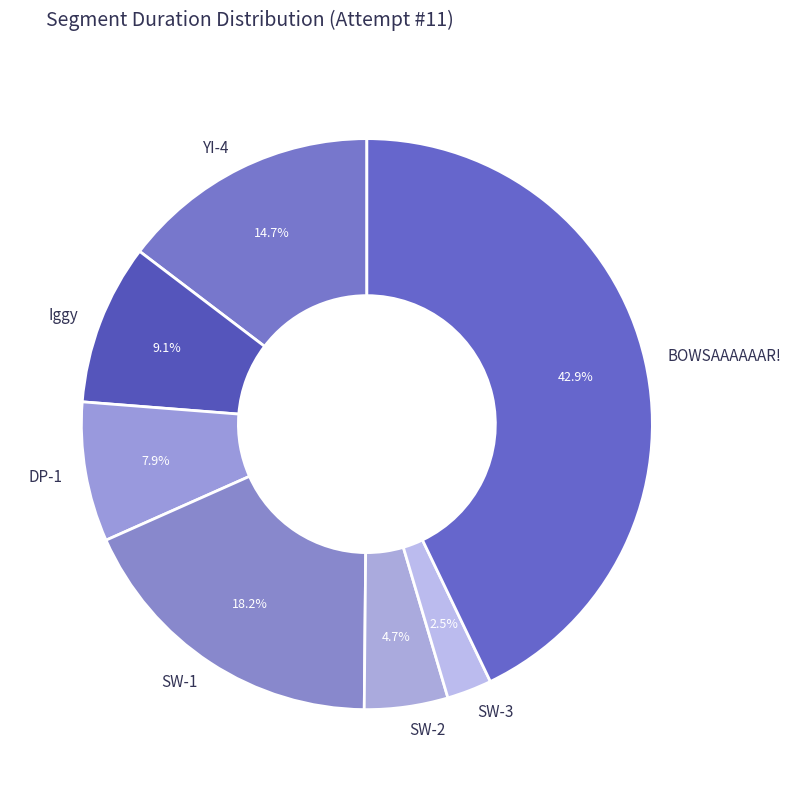

Which slice is the smallest?

SW-3